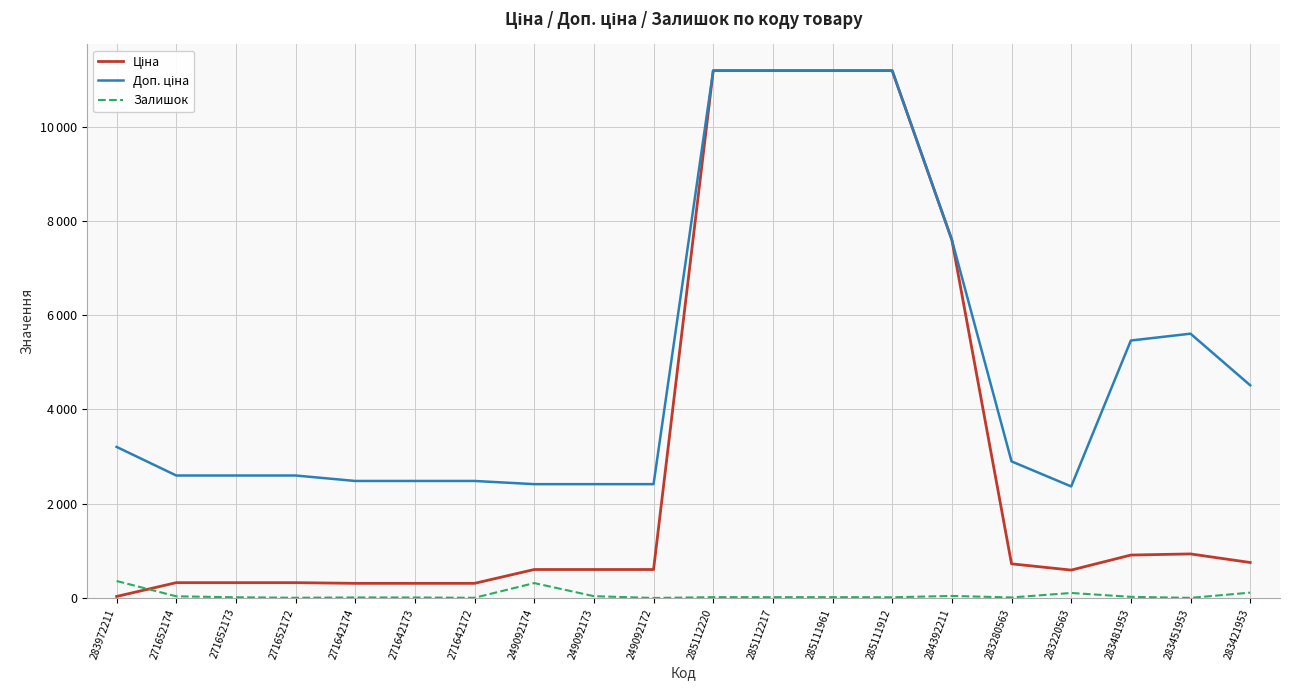

At 284392211, list the series in order from largest to smallest.

Ціна, Доп. ціна, Залишок